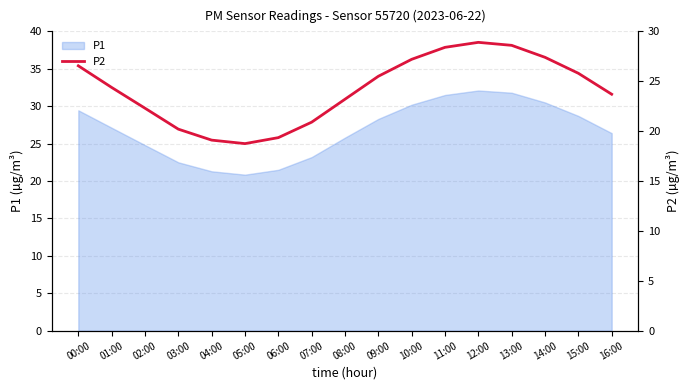

How many interior local valleys (lower than both neighbors) does the data have?

1